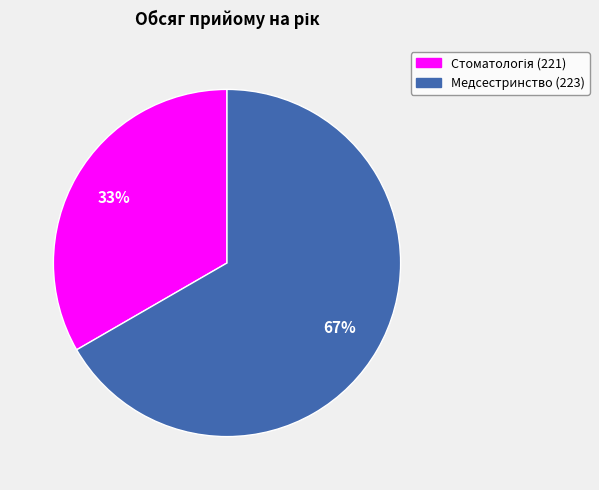

How many segments does this pie chart have?

2